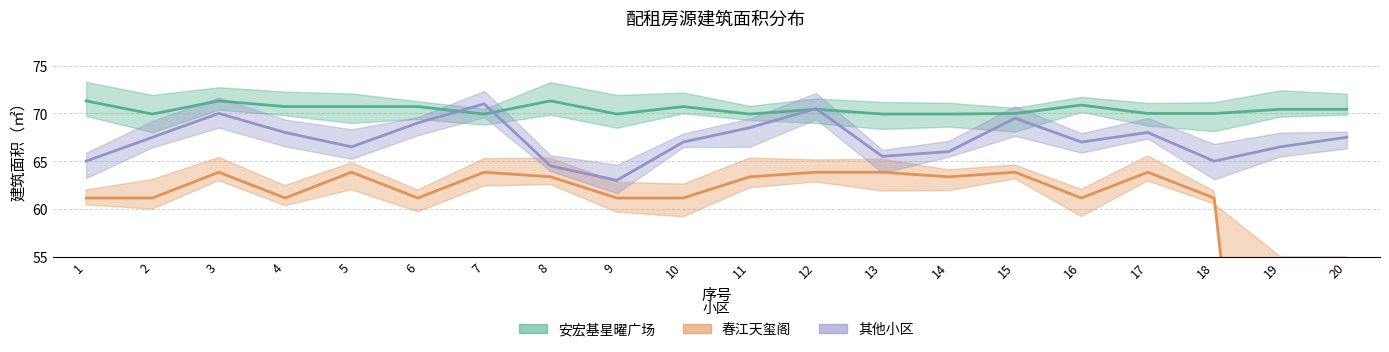

At which category does 其他小区 reach its first local peak?

3